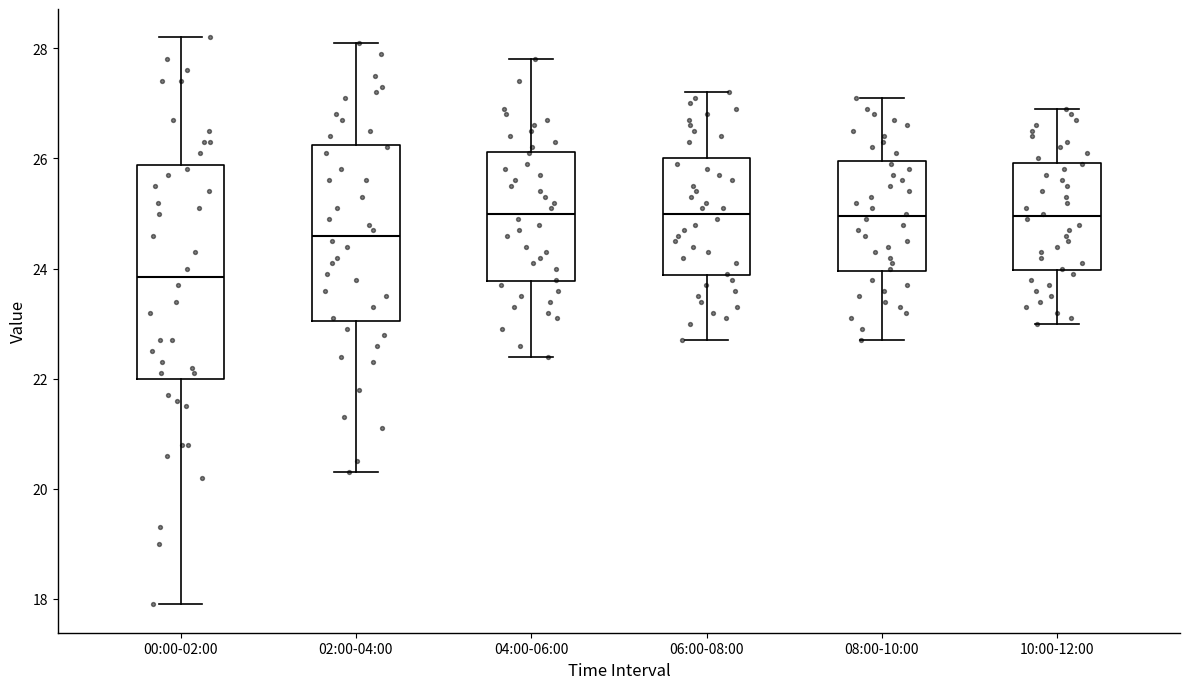

Reading left to right, transcribe this box plot: for each box, give where its median line is, the range the box spans, and where its two whiskers end, as read against the y-axis. The values are not printed on the chart, so give them approximately, as read against the axis.

00:00-02:00: median 23.8, box 22.0 to 25.8, whiskers 18.0 to 28.2
02:00-04:00: median 24.6, box 23.0 to 26.2, whiskers 20.4 to 28.2
04:00-06:00: median 25.0, box 23.8 to 26.2, whiskers 22.4 to 27.8
06:00-08:00: median 25.0, box 23.8 to 26.0, whiskers 22.8 to 27.2
08:00-10:00: median 25.0, box 24.0 to 26.0, whiskers 22.8 to 27.2
10:00-12:00: median 25.0, box 24.0 to 26.0, whiskers 23.0 to 27.0